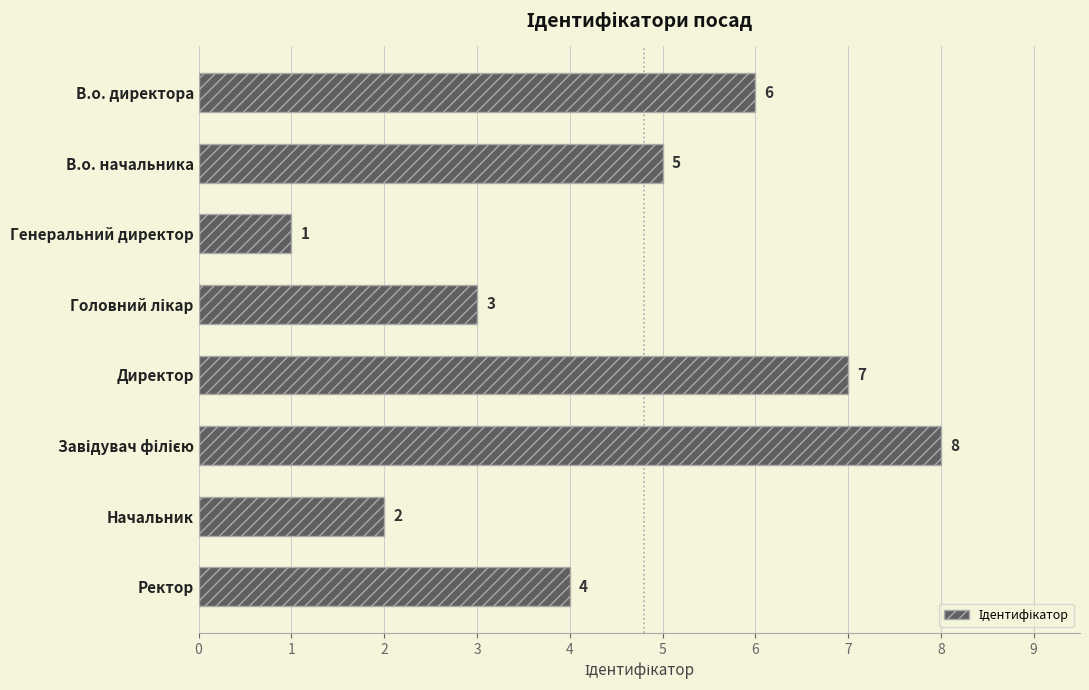

What value does the data have at Головний лікар?

3